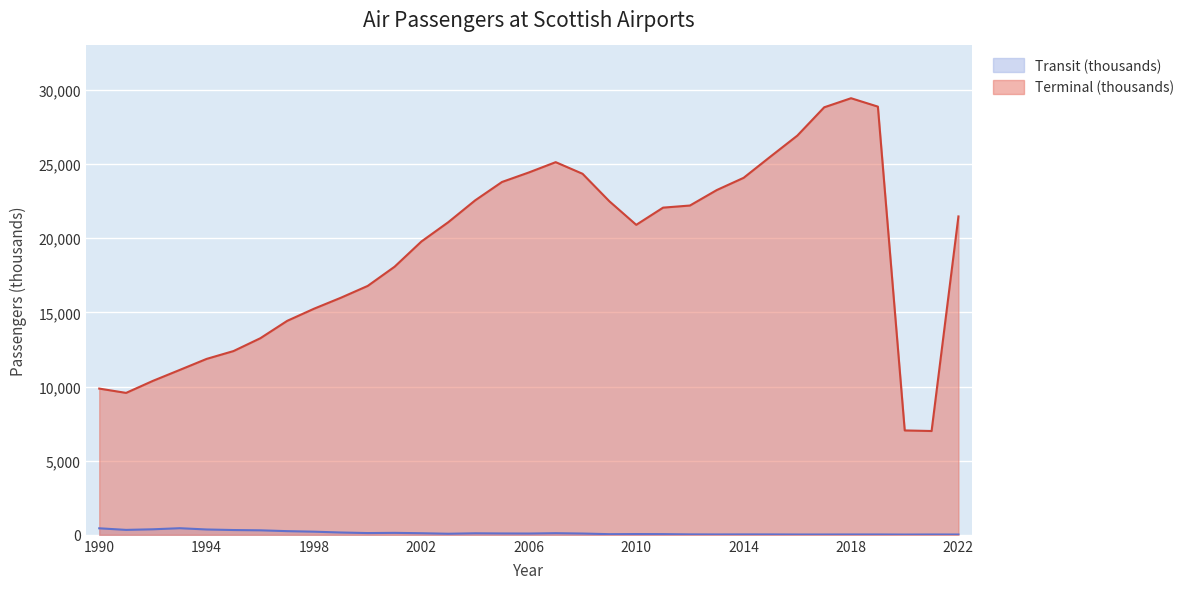

At which label is Transit (thousands) closest to 230?

1997